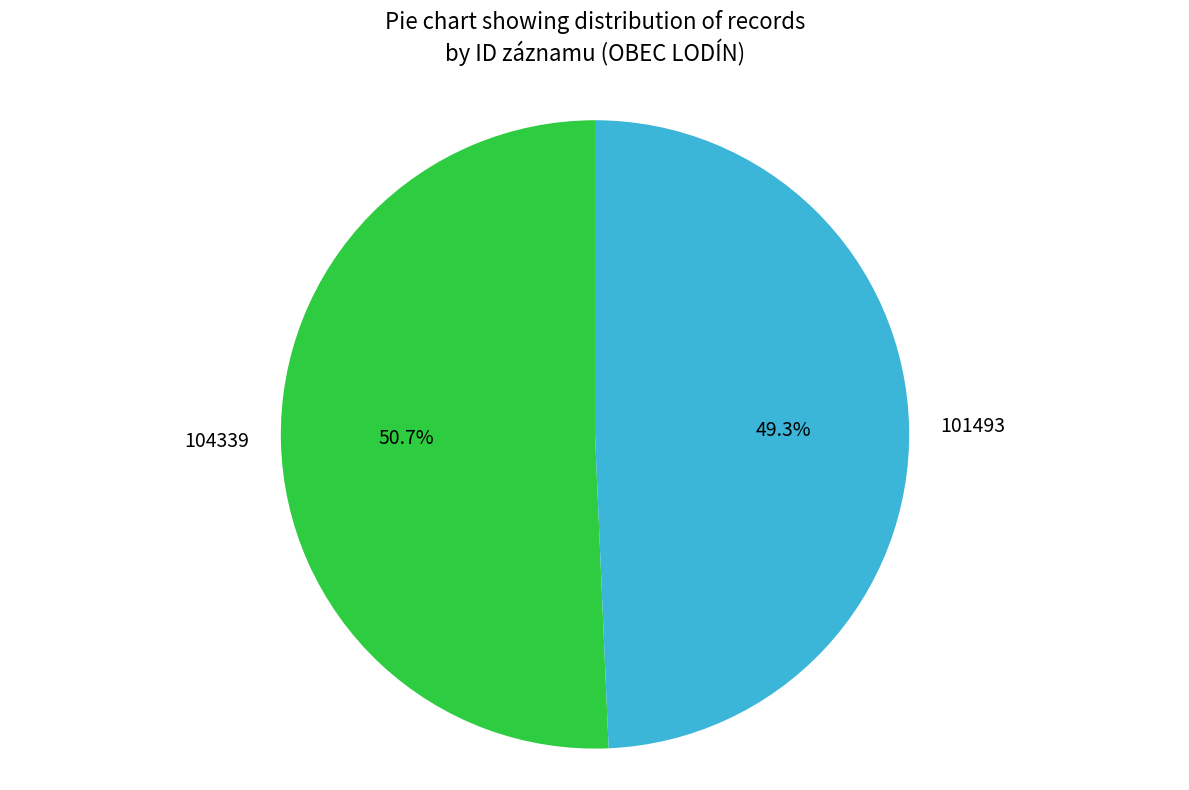

To the nearest percent, what is the average slice percentage?

50%